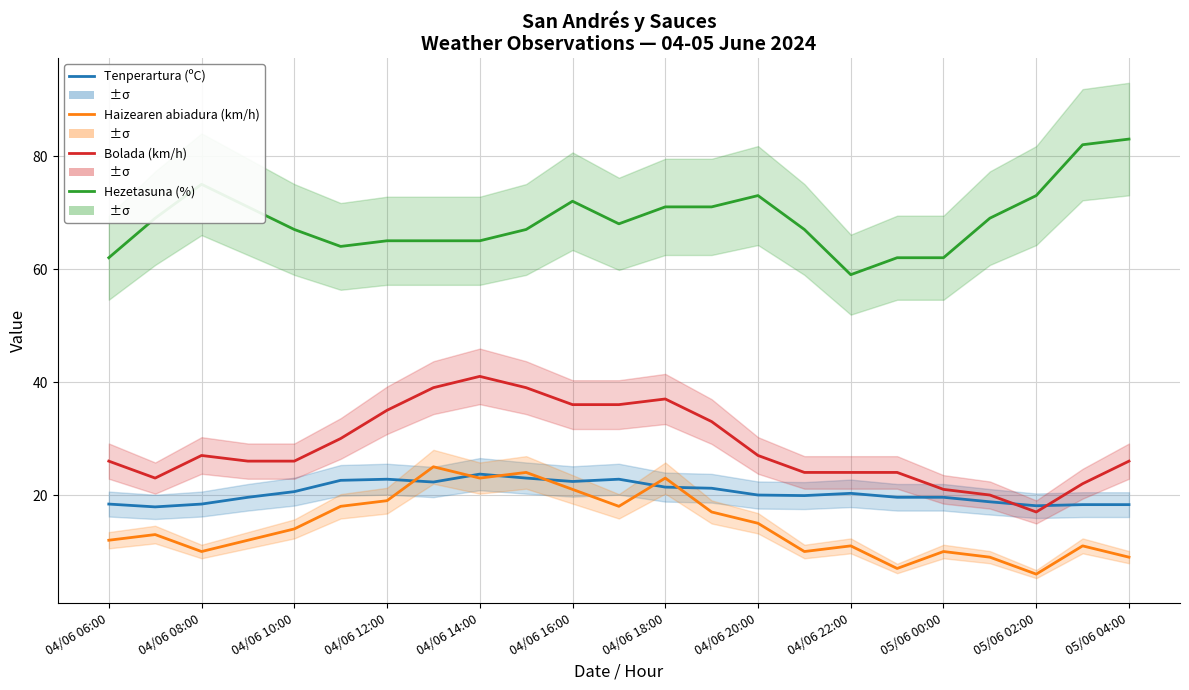

Reading left to right, what are all the values shown in this chart?

Tenperartura (ºC): 18.4	17.9	18.4	19.6	20.6	22.6	22.8	22.3	23.7	23.0	22.4	22.8	21.4	21.2	20.0	19.9	20.3	19.6	19.6	18.8	18.1	18.3	18.3
Haizearen abiadura (km/h): 12.0	13.0	10.0	12.0	14.0	18.0	19.0	25.0	23.0	24.0	21.0	18.0	23.0	17.0	15.0	10.0	11.0	7.0	10.0	9.0	6.0	11.0	9.0
Bolada (km/h): 26.0	23.0	27.0	26.0	26.0	30.0	35.0	39.0	41.0	39.0	36.0	36.0	37.0	33.0	27.0	24.0	24.0	24.0	21.0	20.0	17.0	22.0	26.0
Hezetasuna (%): 62.0	69.0	75.0	71.0	67.0	64.0	65.0	65.0	65.0	67.0	72.0	68.0	71.0	71.0	73.0	67.0	59.0	62.0	62.0	69.0	73.0	82.0	83.0